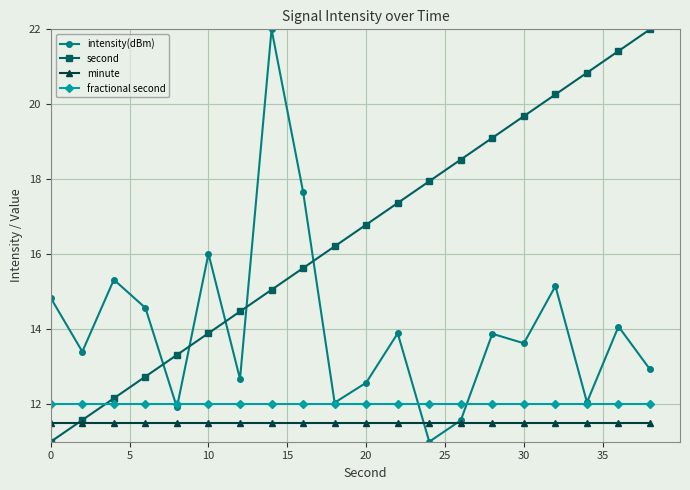

At how many categories does at least one series exceed 20?

5